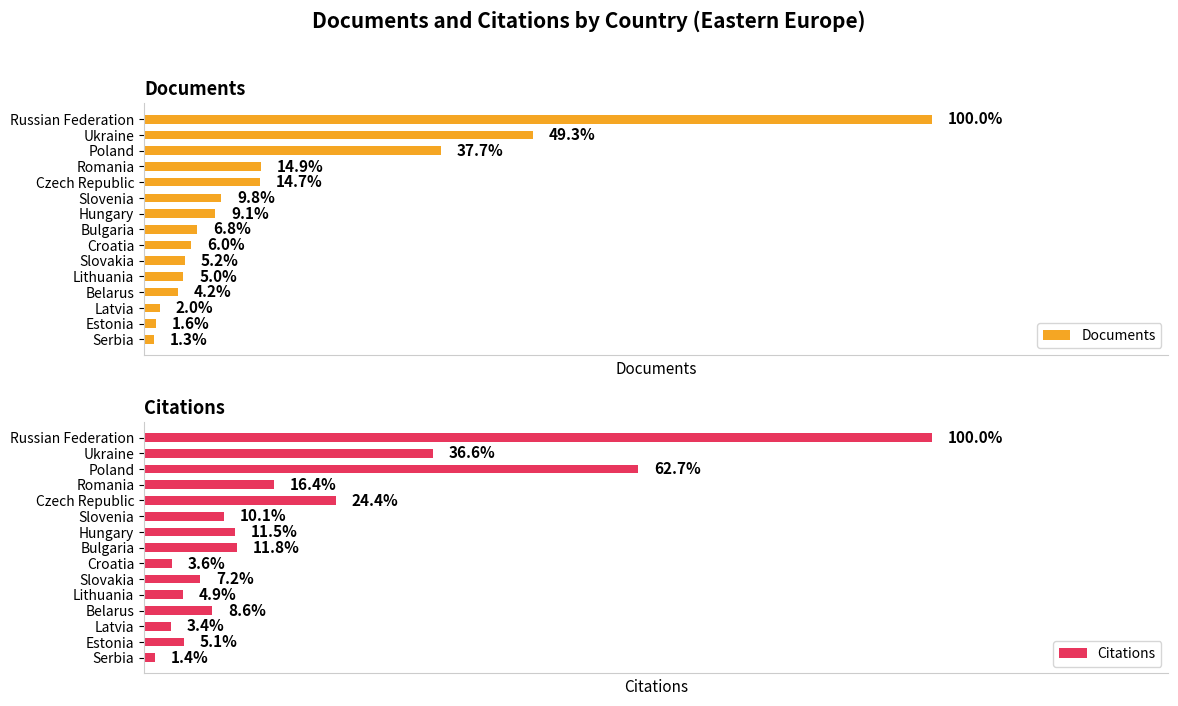

Does the chart contain any negative values?

No